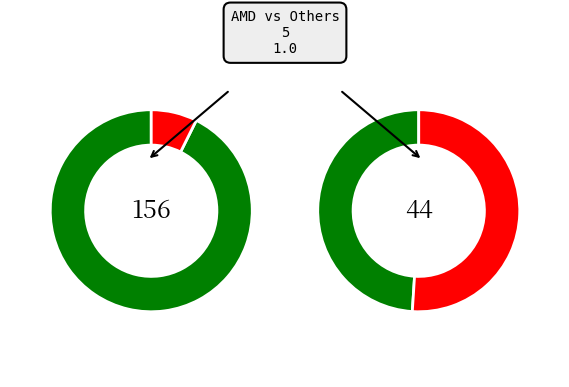

True or false: BR COPI accounts for 7% of the total.

False